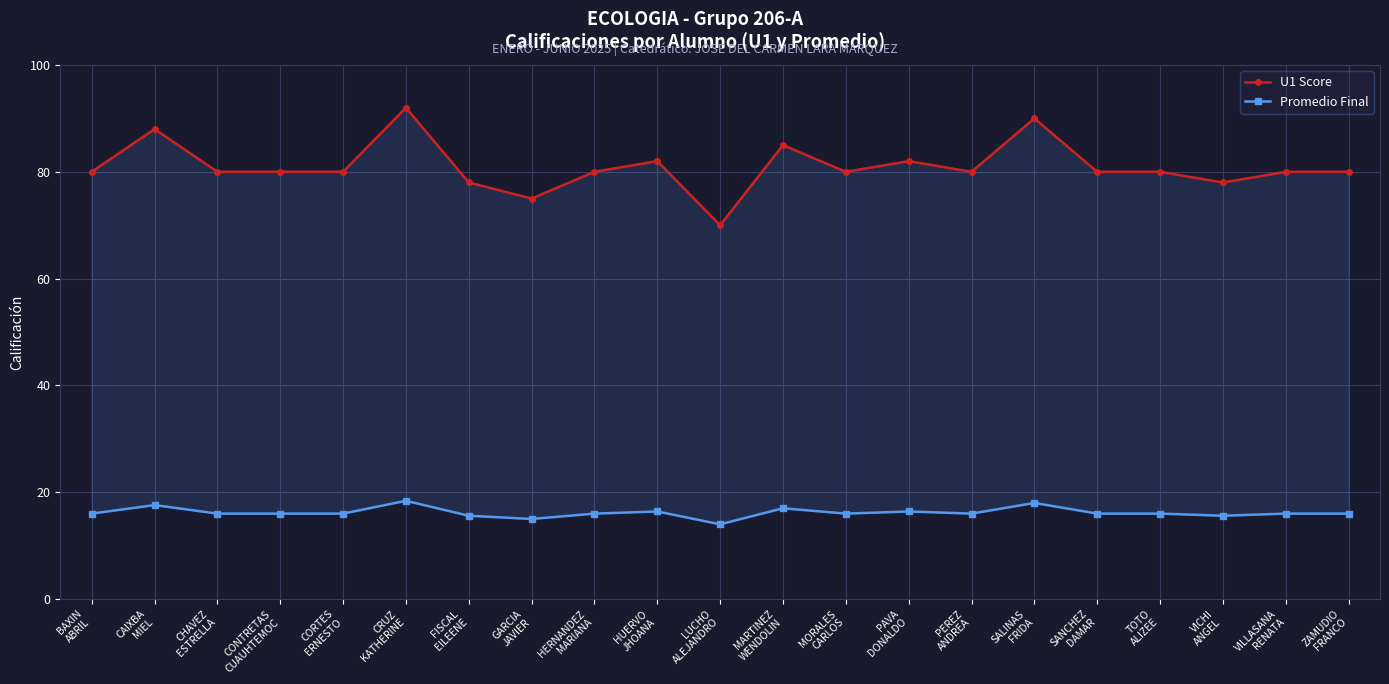

At VILLASANA
RENATA, list the series in order from largest to smallest.

U1 Score, Promedio Final